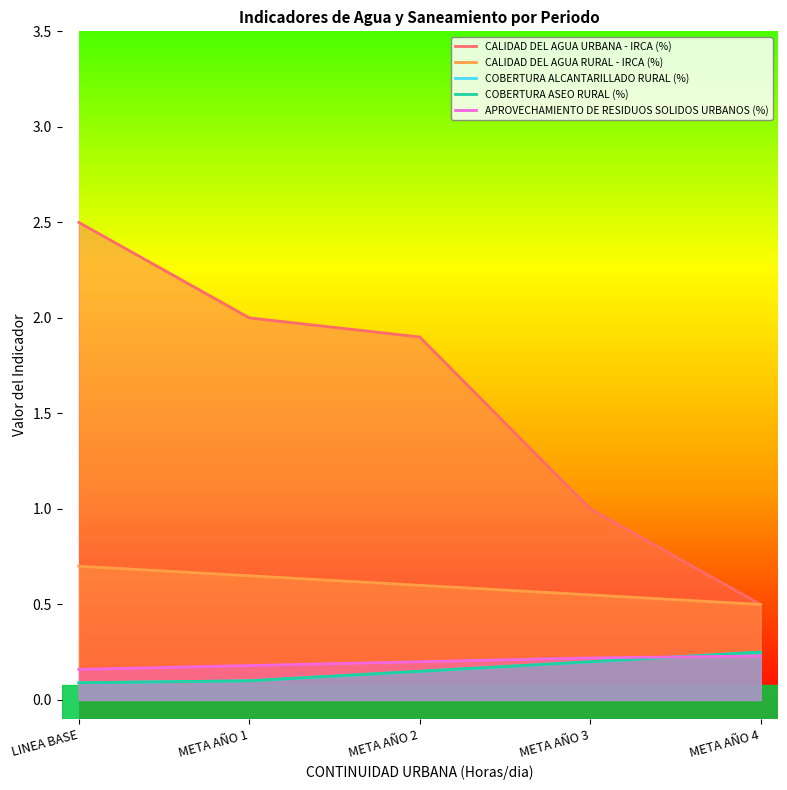

At which category is the sum across all series the highest?

LINEA BASE